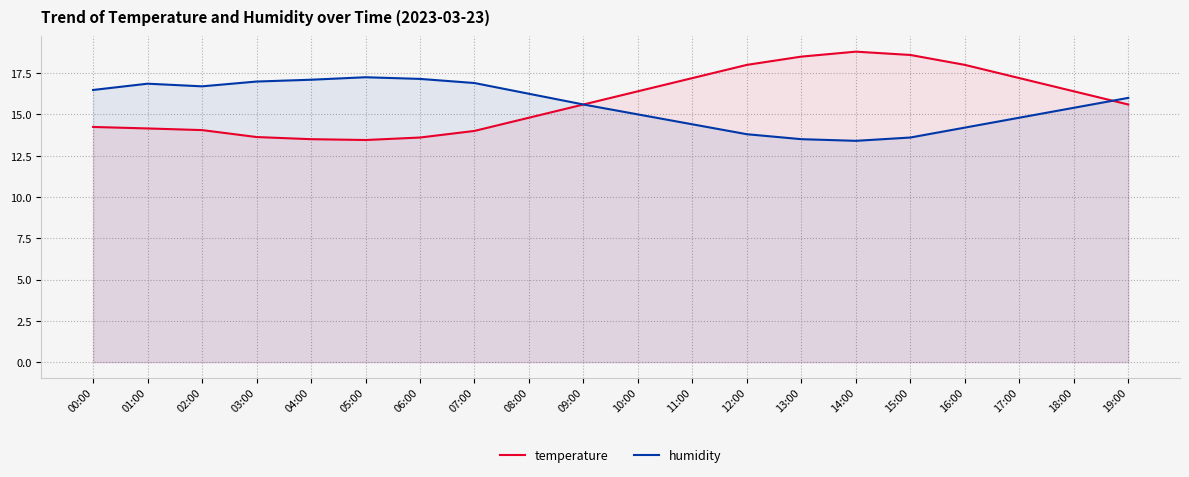

List the series in order of their overall mean, lowest first.

humidity, temperature